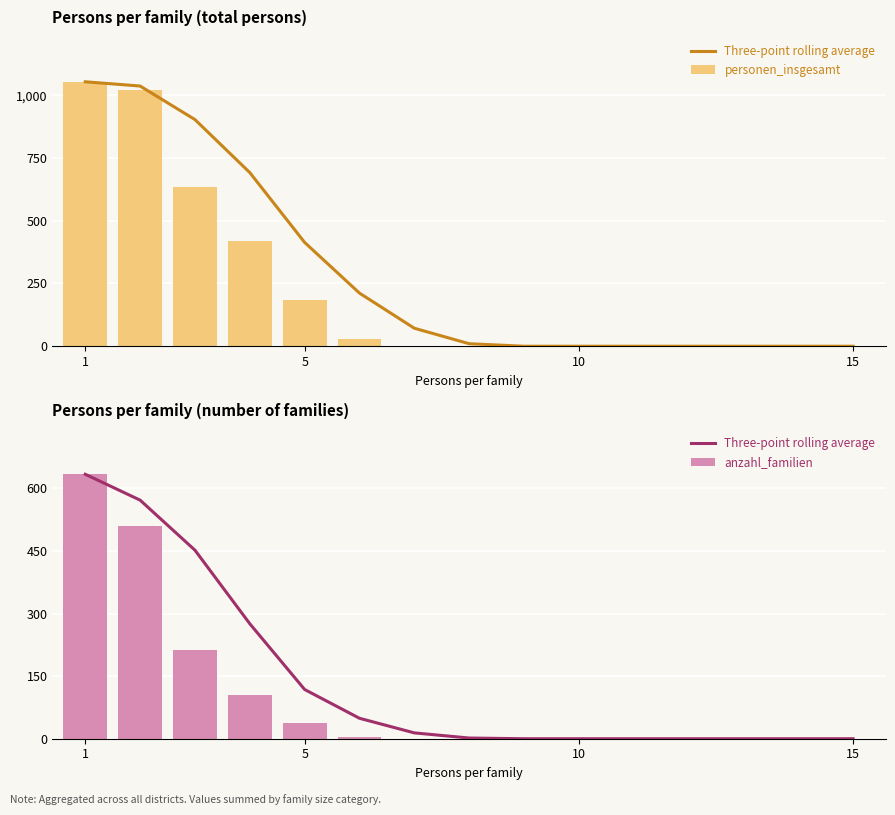

Which series has the largest total across all categories?

personen_insgesamt